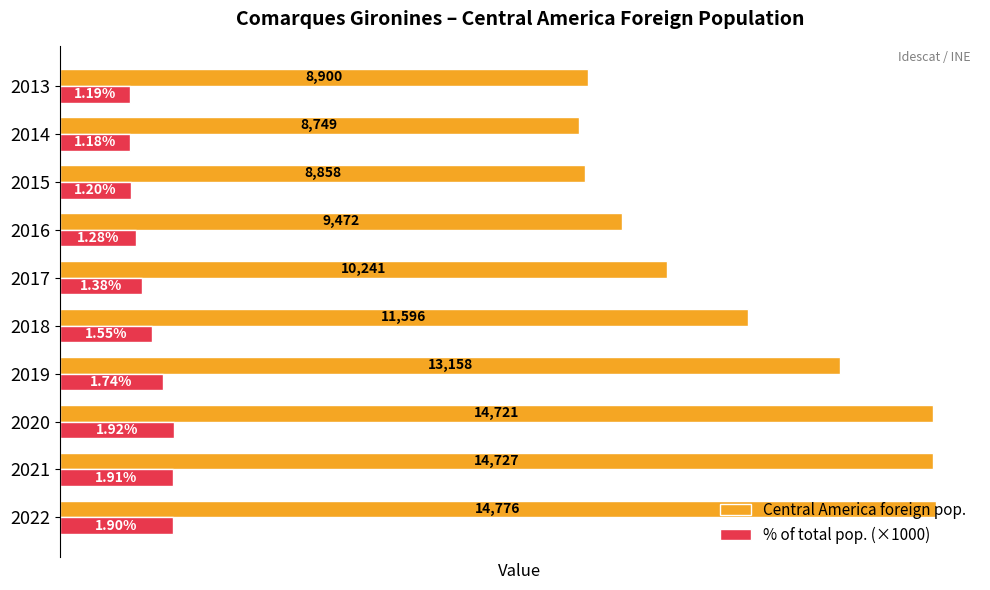

Is the value of % of total pop. (×1000) at 2019 greater than the value of Central America foreign pop. at 2022?

No